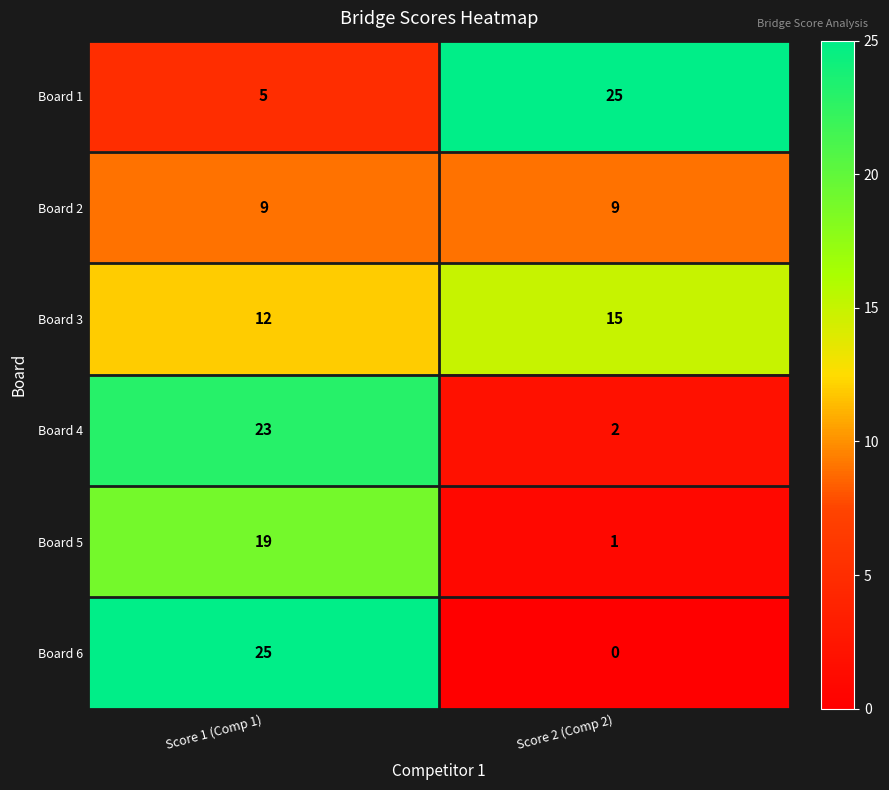

At how many categories does at least one series exceed 21?

2